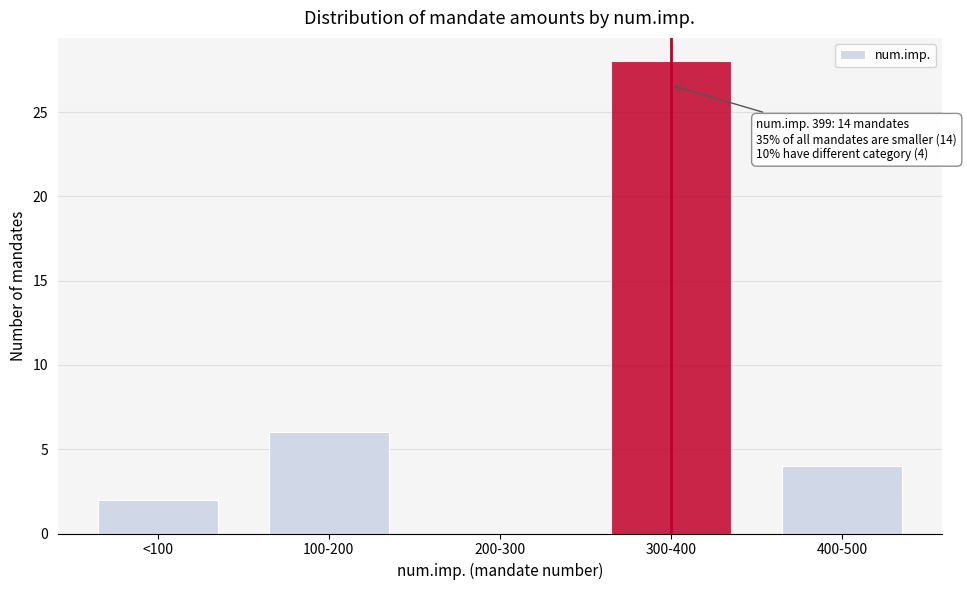

Reading right to left, transcribe all the data shown in this chart.

400-500=4	300-400=28	200-300=0	100-200=6	<100=2